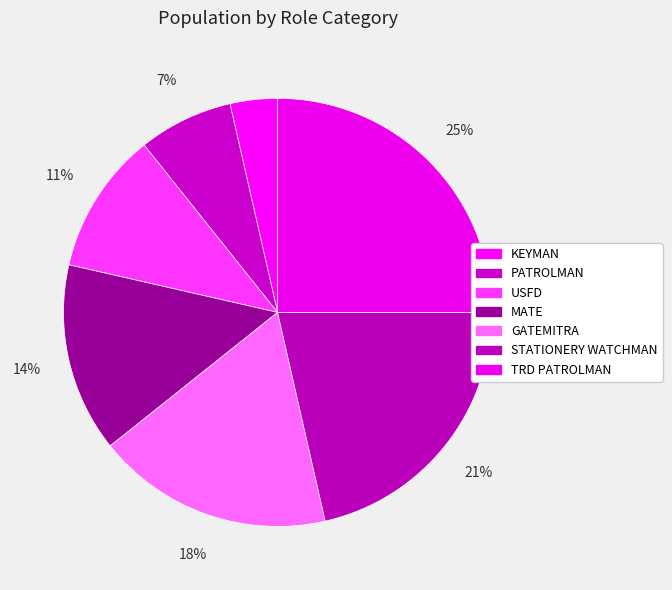

Count the number of slices in the pie.

7